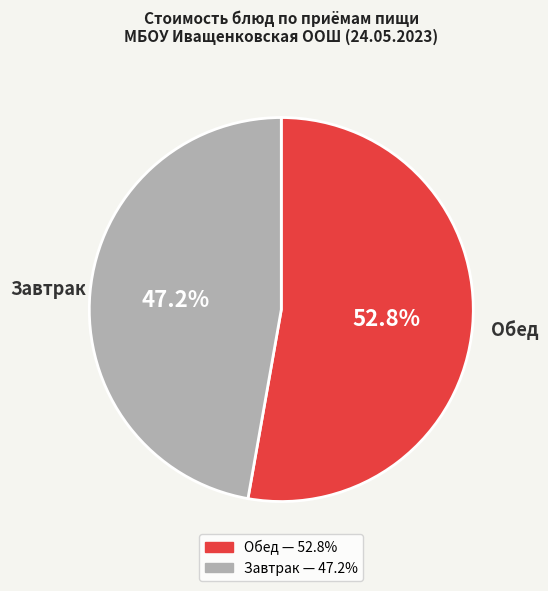

Is there any slice that represents more than half of the pie?

Yes